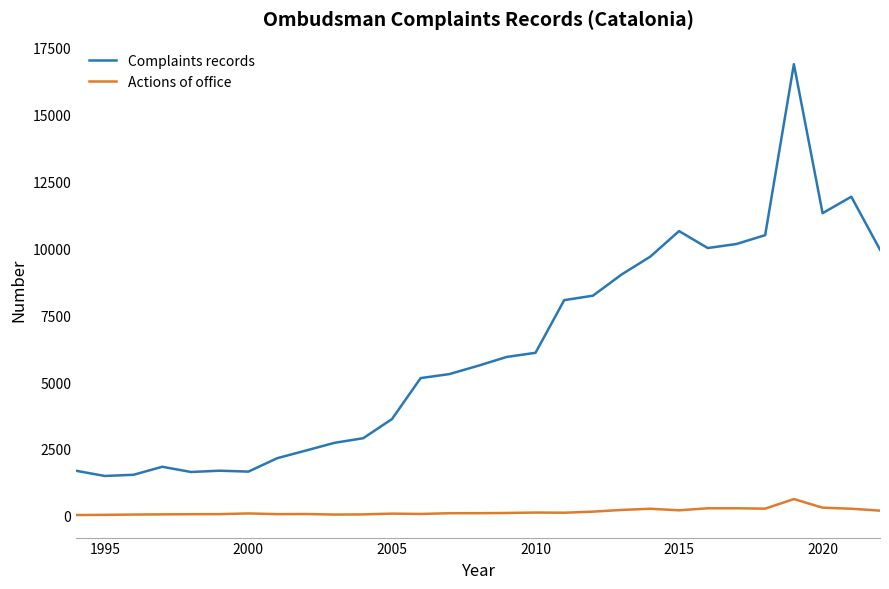

How many lines are shown in the chart?

2